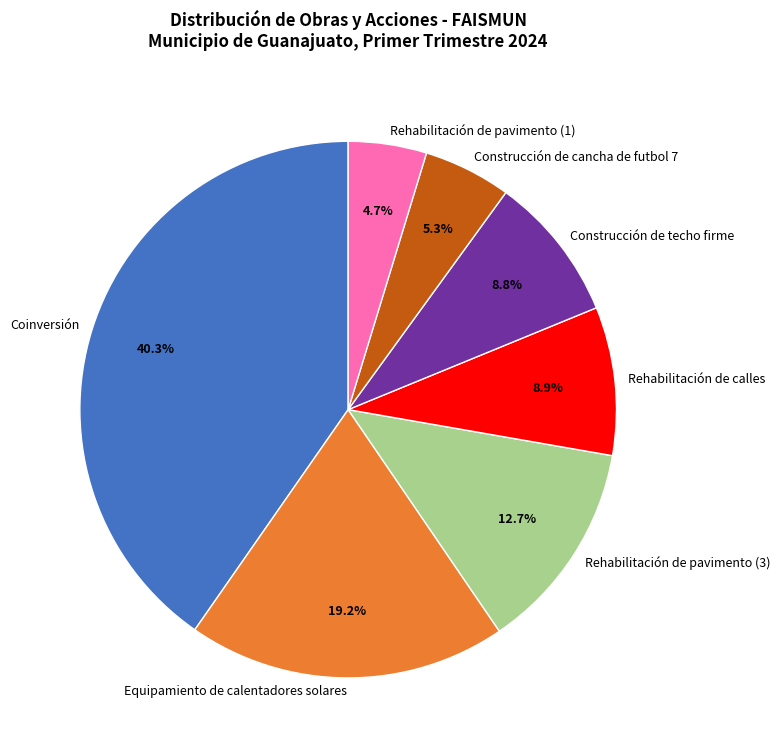

Is there any slice that represents more than half of the pie?

No